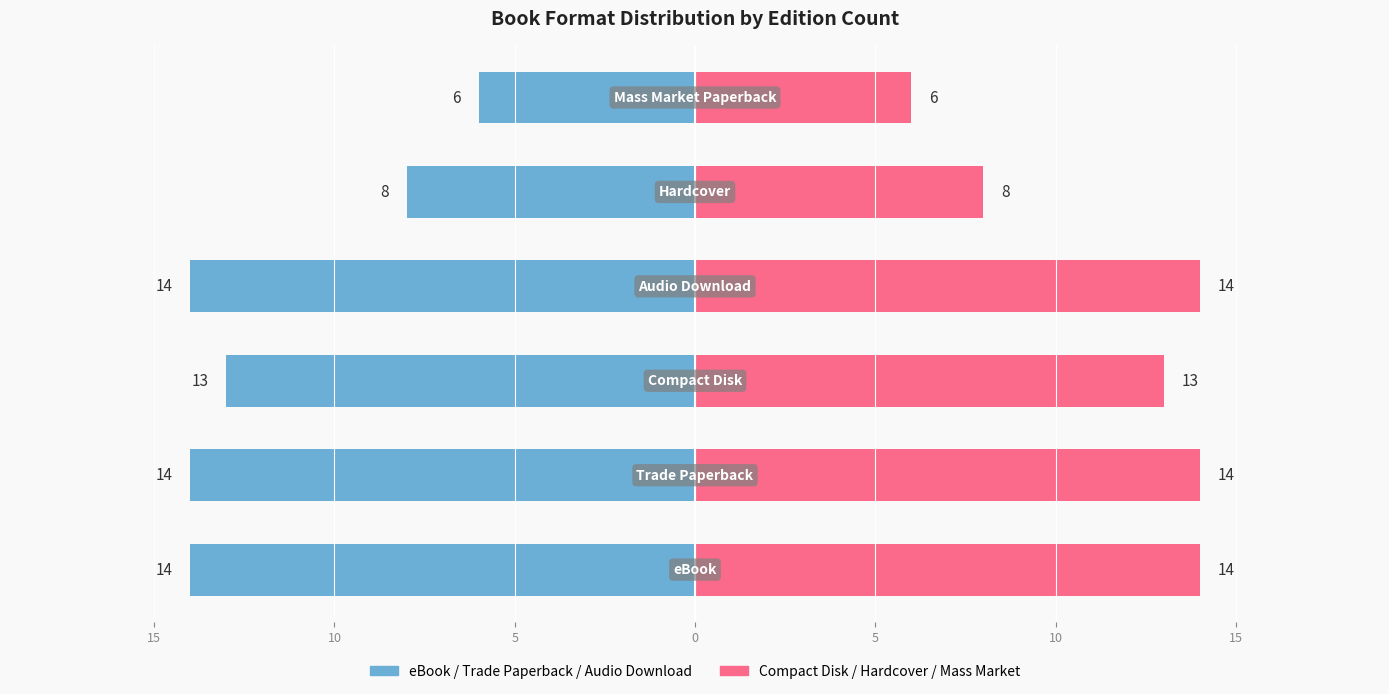

Is it true that Format Count (Left) equals -7 at 5?

False